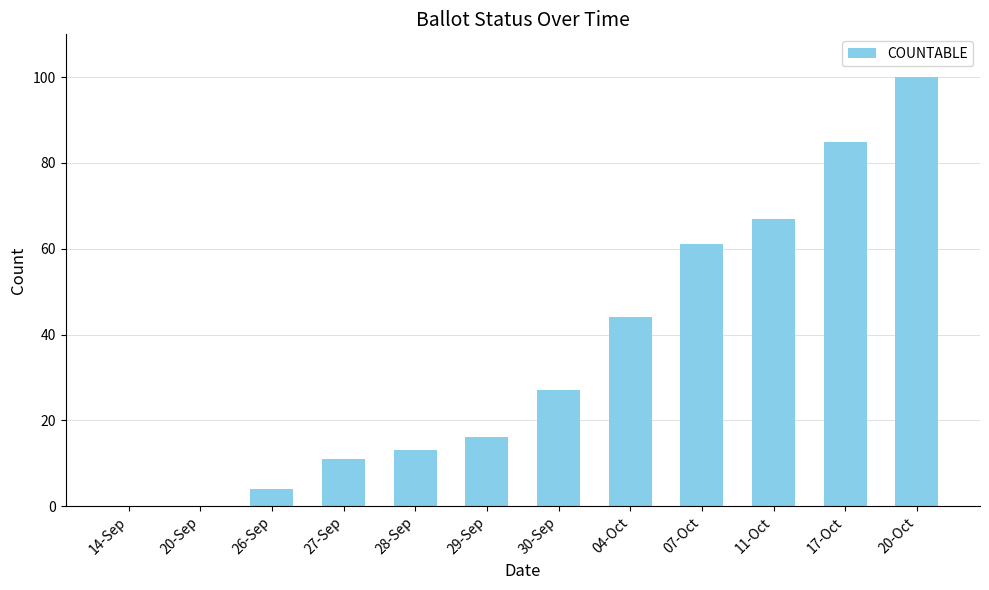

What is the maximum value shown in the chart?

100